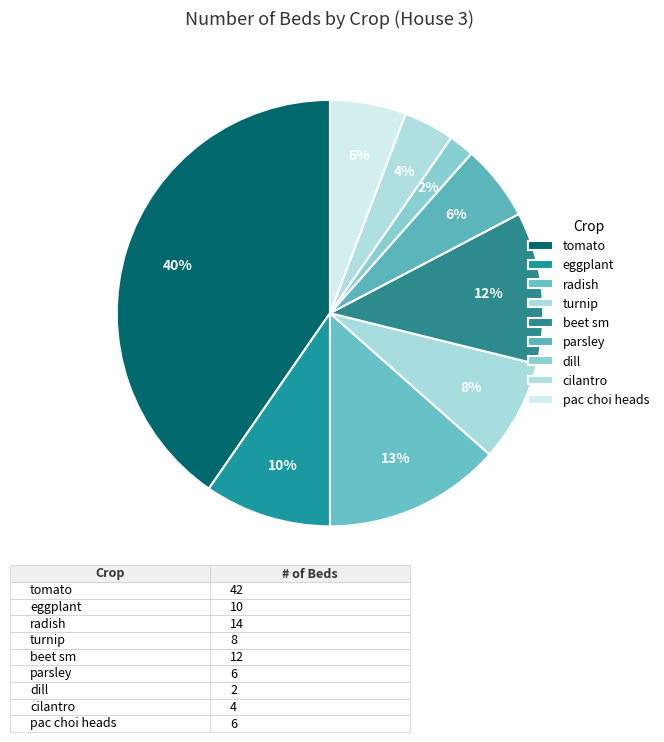

Which category has the biggest portion of the pie?

tomato